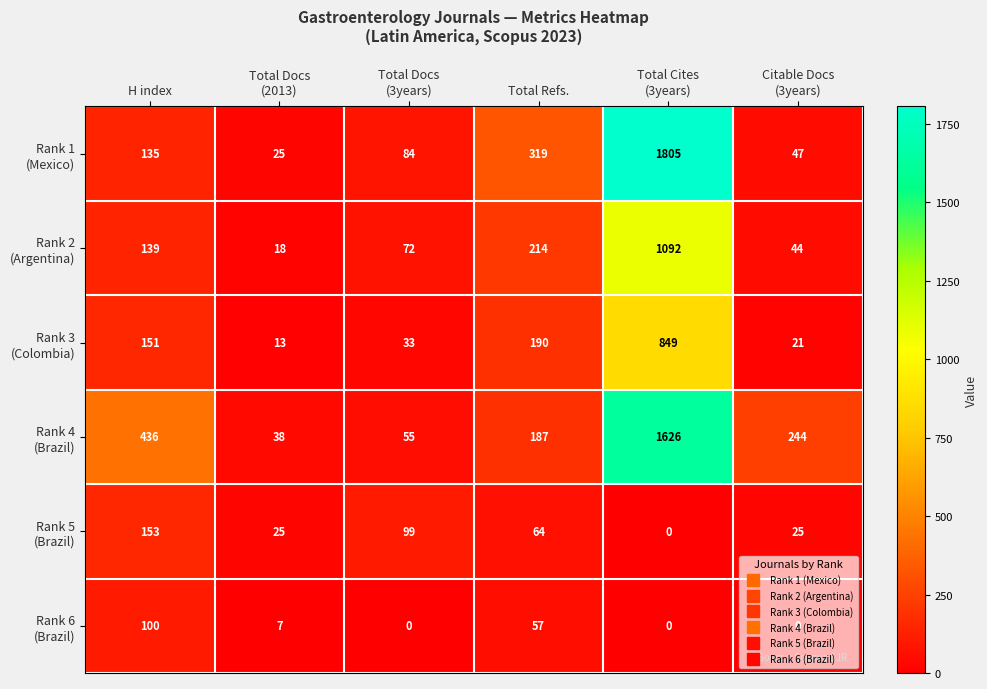

What is the greatest value displayed?

1805